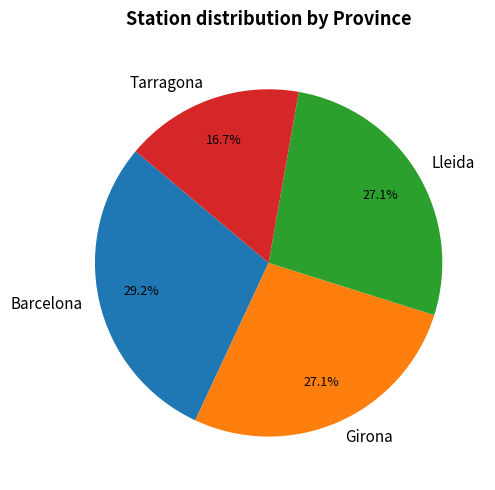

How many slices are in this pie chart?

4